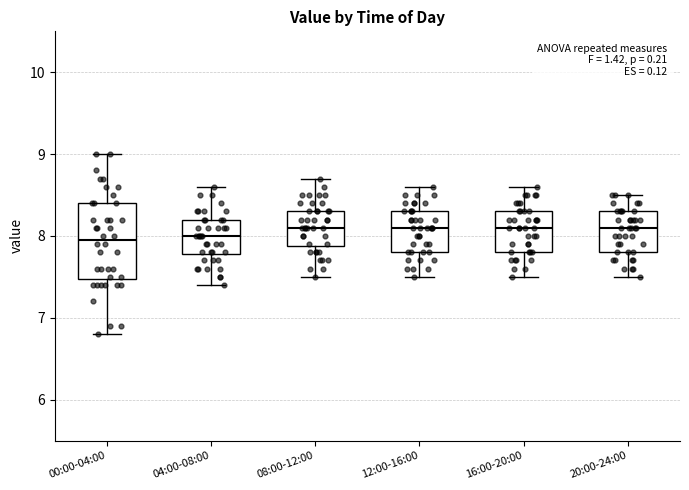

Reading left to right, read every box against the y-axis: the position of its median line, the range the box covers, and the ends of its whiskers. The values are not printed on the chart, so give them approximately, as read against the axis.

00:00-04:00: median 8.0, box 7.5 to 8.4, whiskers 6.8 to 9.0
04:00-08:00: median 8.0, box 7.8 to 8.2, whiskers 7.4 to 8.6
08:00-12:00: median 8.1, box 7.9 to 8.3, whiskers 7.5 to 8.7
12:00-16:00: median 8.1, box 7.8 to 8.3, whiskers 7.5 to 8.6
16:00-20:00: median 8.1, box 7.8 to 8.3, whiskers 7.5 to 8.6
20:00-24:00: median 8.1, box 7.8 to 8.3, whiskers 7.5 to 8.5